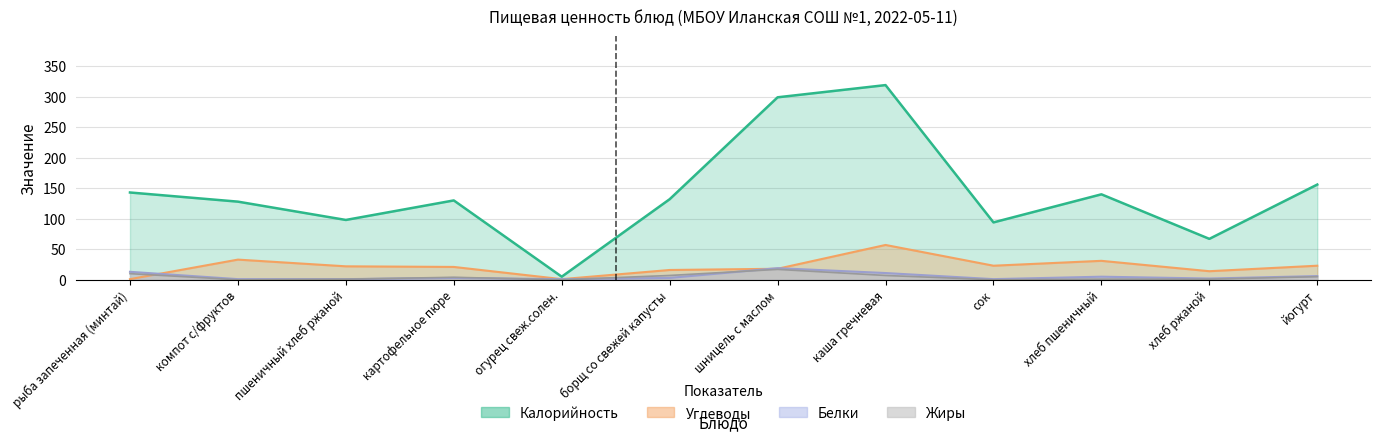

Reading left to right, list all the values displayed in this chart.

Калорийность: 143	128	98	130	5	132	299	319	94	140	67	156
Белки: 13	1	1	3	1	3	19	11	1	5	2	6
Жиры: 10	0	1	4	0	7	17	7	0	1	1	5
Углеводы: 1	33	22	21	1	16	18	57	23	31	14	23